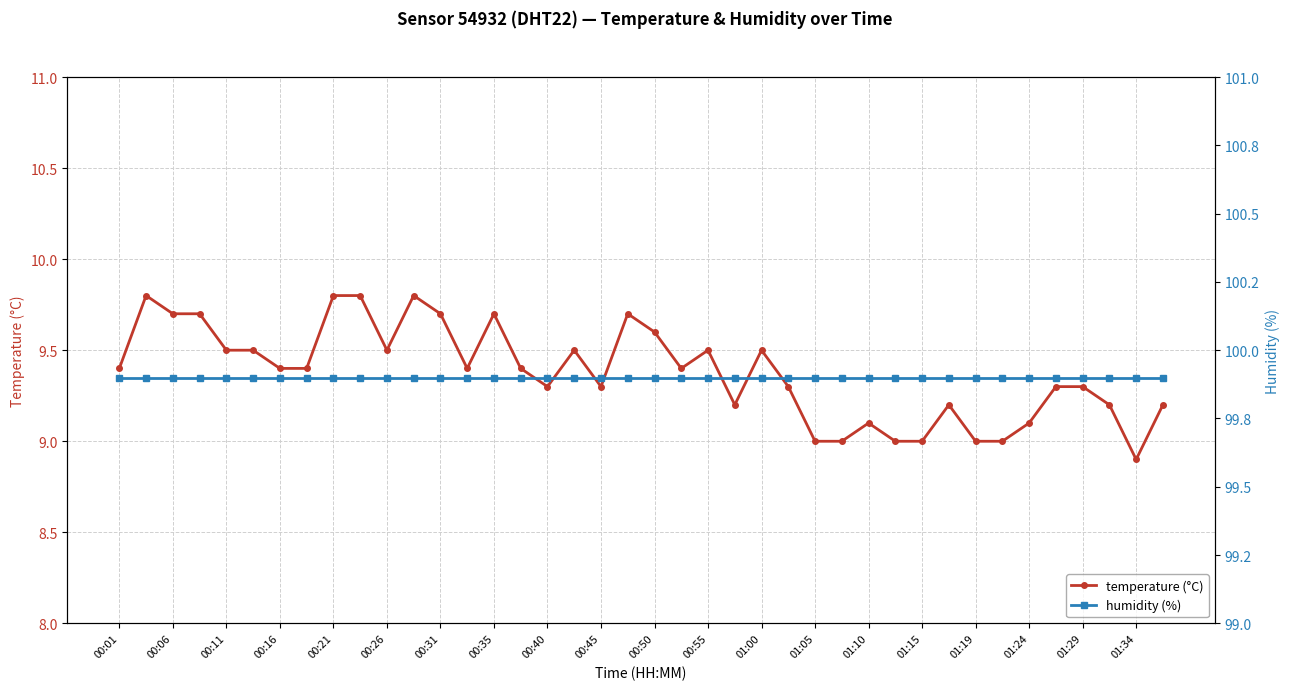

True or false: temperature (°C) and humidity (%) intersect in this chart.

False